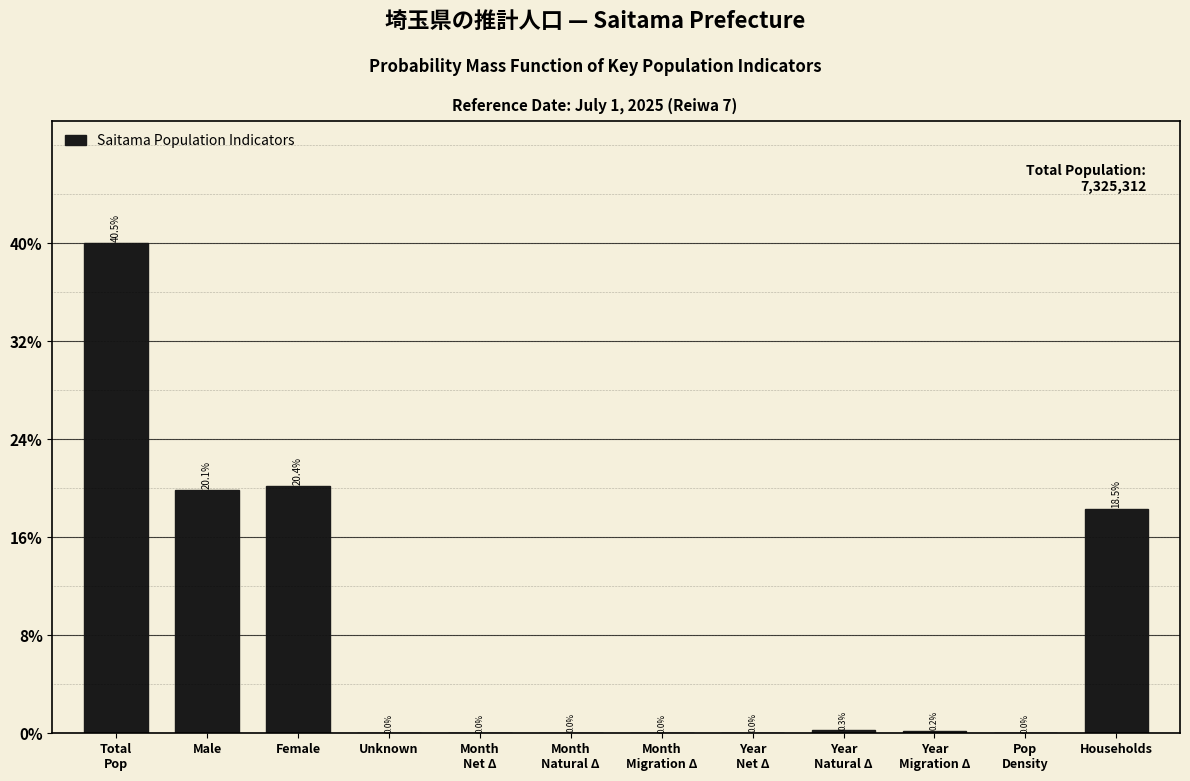

The chart shows a value of 4.2 at Female. True or false?

False